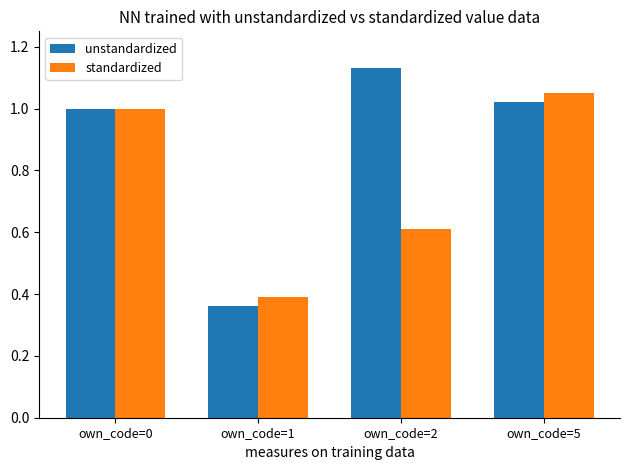

How many bars are there in total?

8